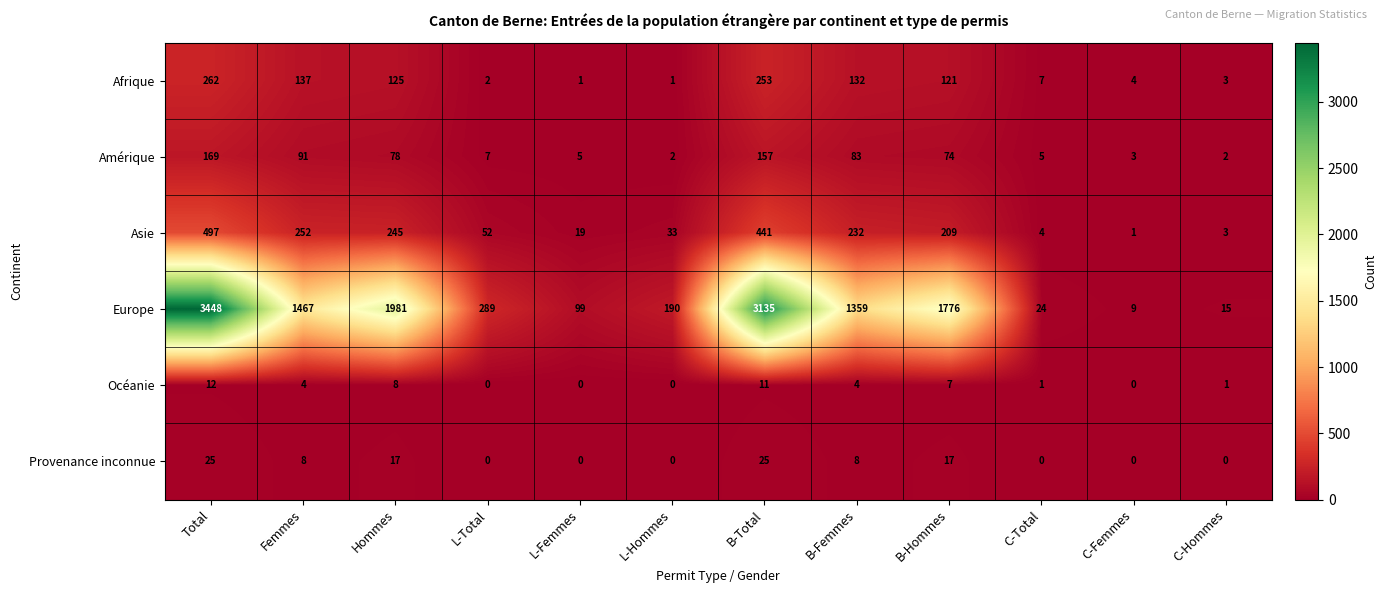

The value of Océanie at B-Total is 11. True or false?

True